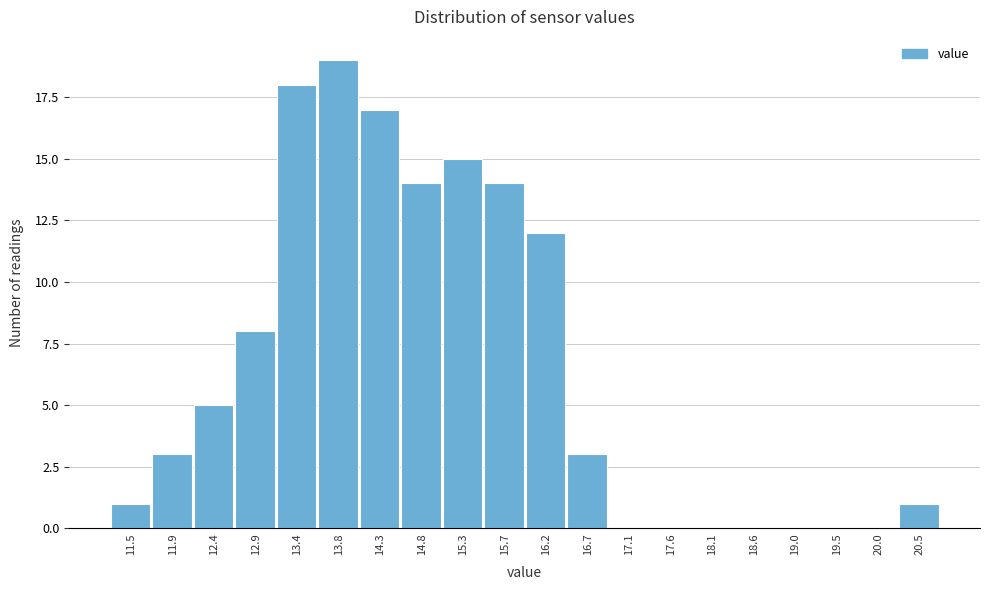

Reading left to right, transcribe this chart: for each bar, give the range it covers on the x-axis and its height. Neither the bar edges nor the heights are printed on the chart, so give them approximately, as read against the axes.

11.25 to 11.70: 1
11.70 to 12.20: 3
12.20 to 12.65: 5
12.65 to 13.10: 8
13.10 to 13.60: 18
13.60 to 14.05: 19
14.05 to 14.55: 17
14.55 to 15.00: 14
15.00 to 15.50: 15
15.50 to 15.95: 14
15.95 to 16.45: 12
16.45 to 16.90: 3
16.90 to 17.40: 0
17.40 to 17.85: 0
17.85 to 18.35: 0
18.35 to 18.80: 0
18.80 to 19.30: 0
19.30 to 19.75: 0
19.75 to 20.25: 0
20.25 to 20.70: 1